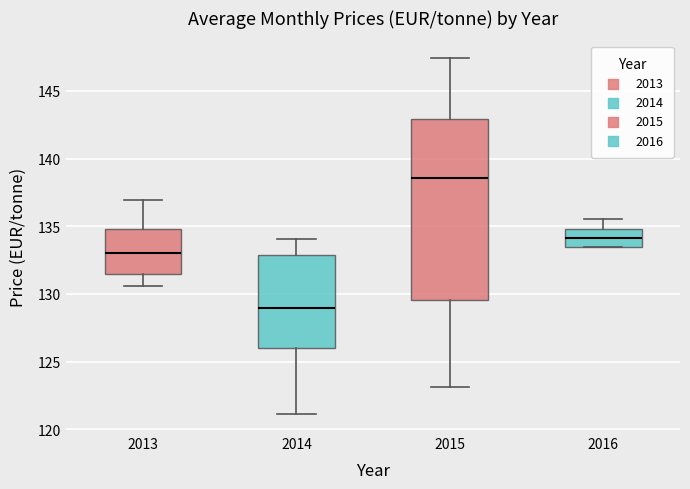

Where is the lower edge of the box at x = 2016 on the y-axis? The values are not printed on the chart, so give them approximately, as read against the axis.

133.5